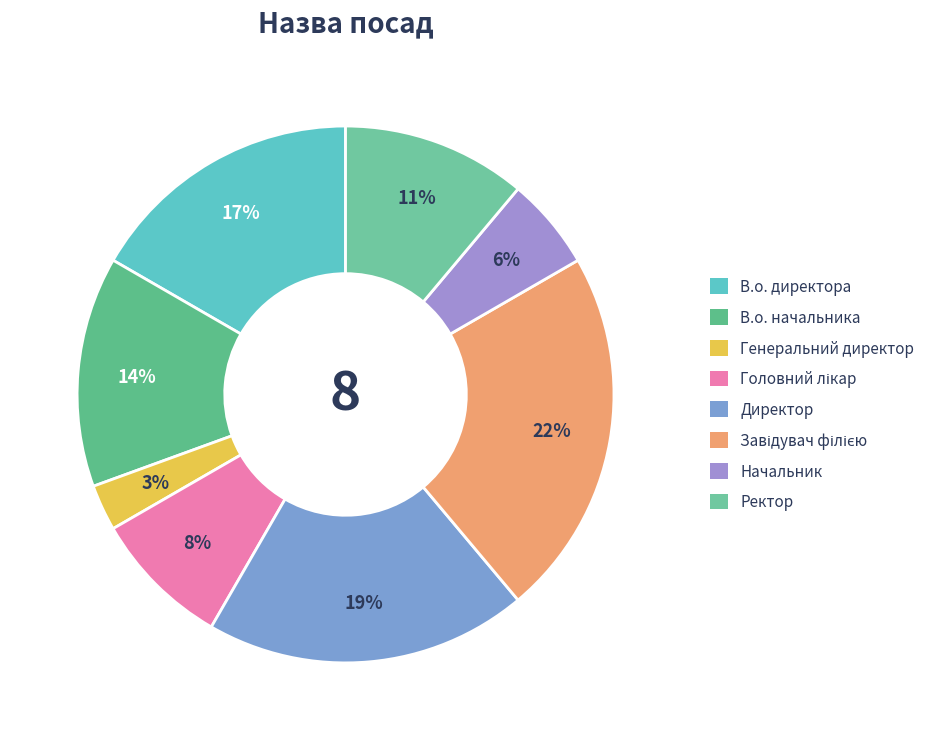

Which slice is the smallest?

Генеральний директор